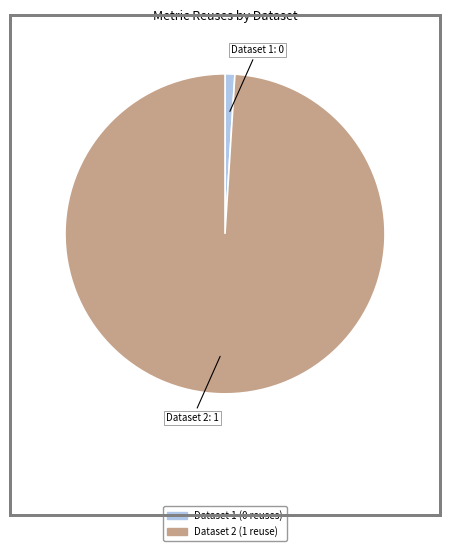

Is there any slice that represents more than half of the pie?

Yes